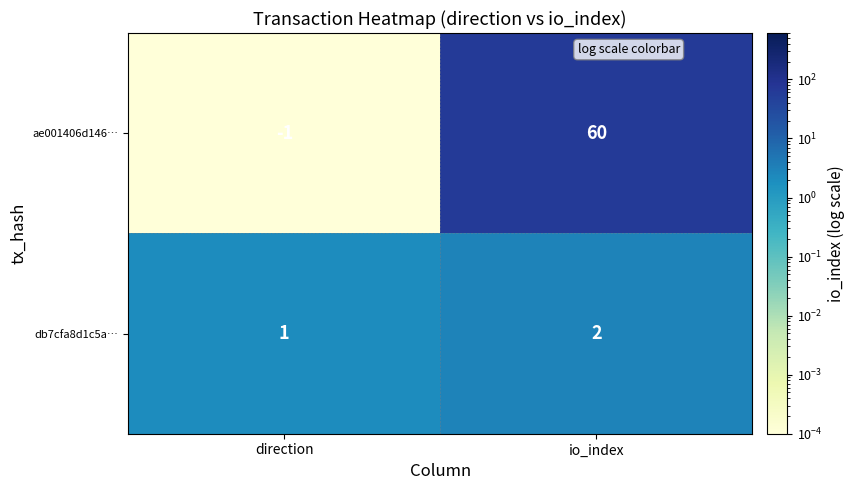

List the series in order of their peak value, lowest first.

db7cfa8d1c5a…, ae001406d146…